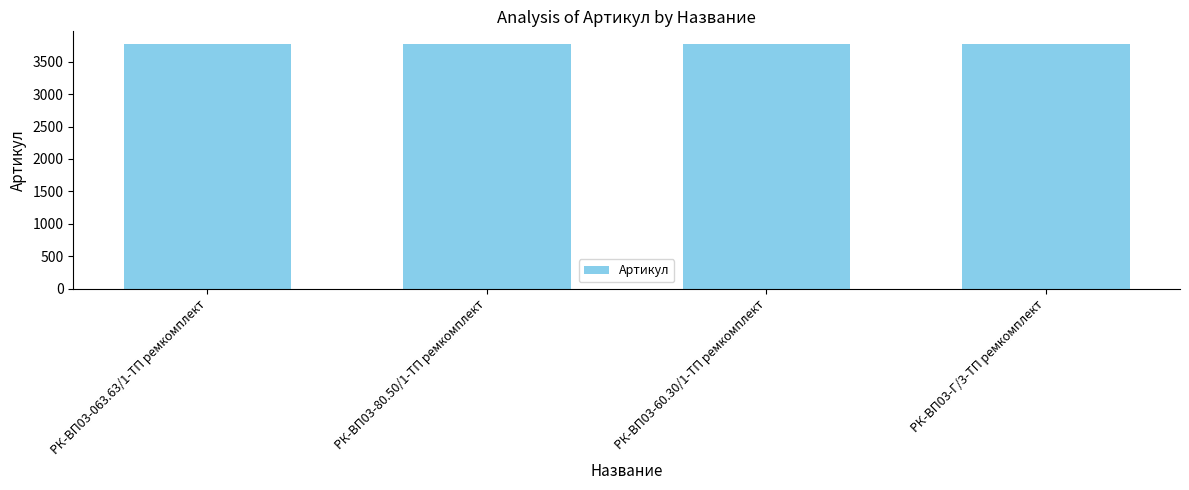

What is the change in value from РК-ВП03-80.50/1-ТП ремкомплект to РК-ВП03-Г/3-ТП ремкомплект?

+2